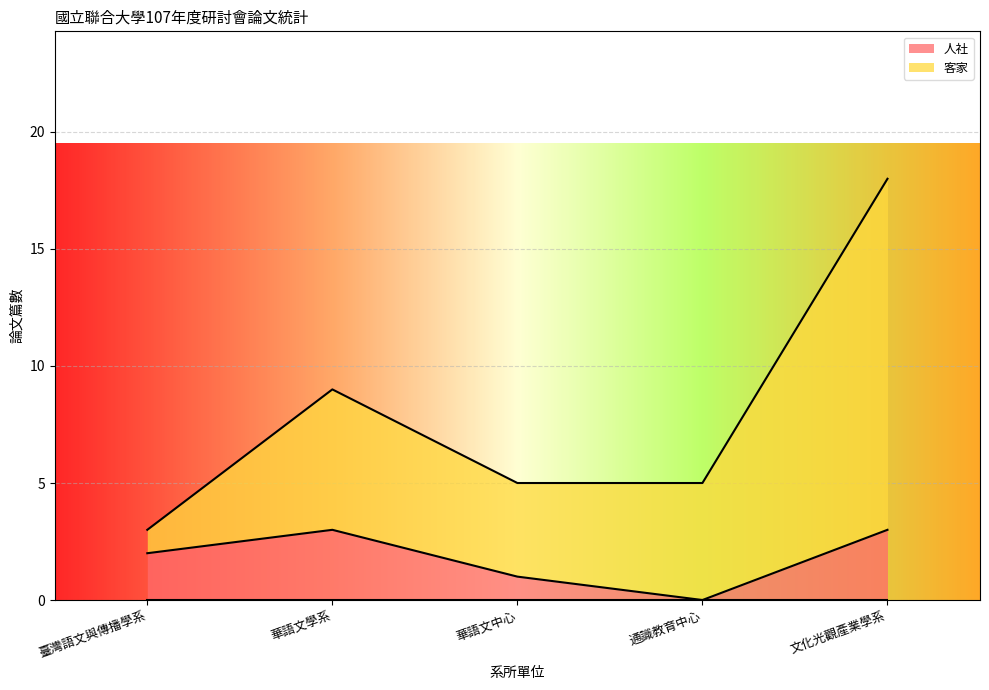

How many lines are shown in the chart?

2